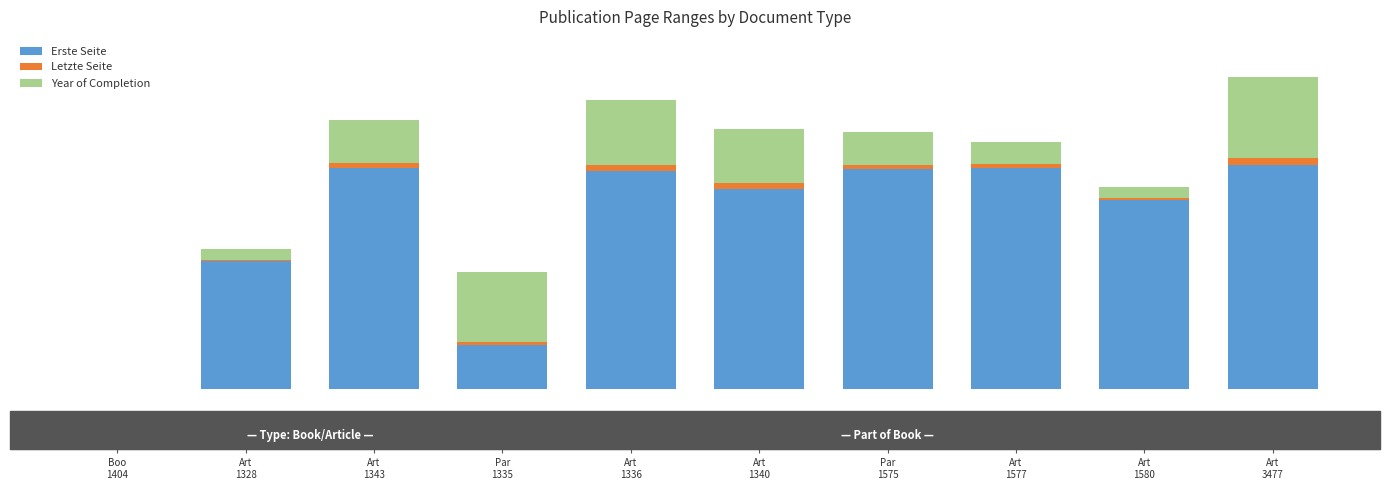

What is the total value across all series at Art
1343?

1553.0